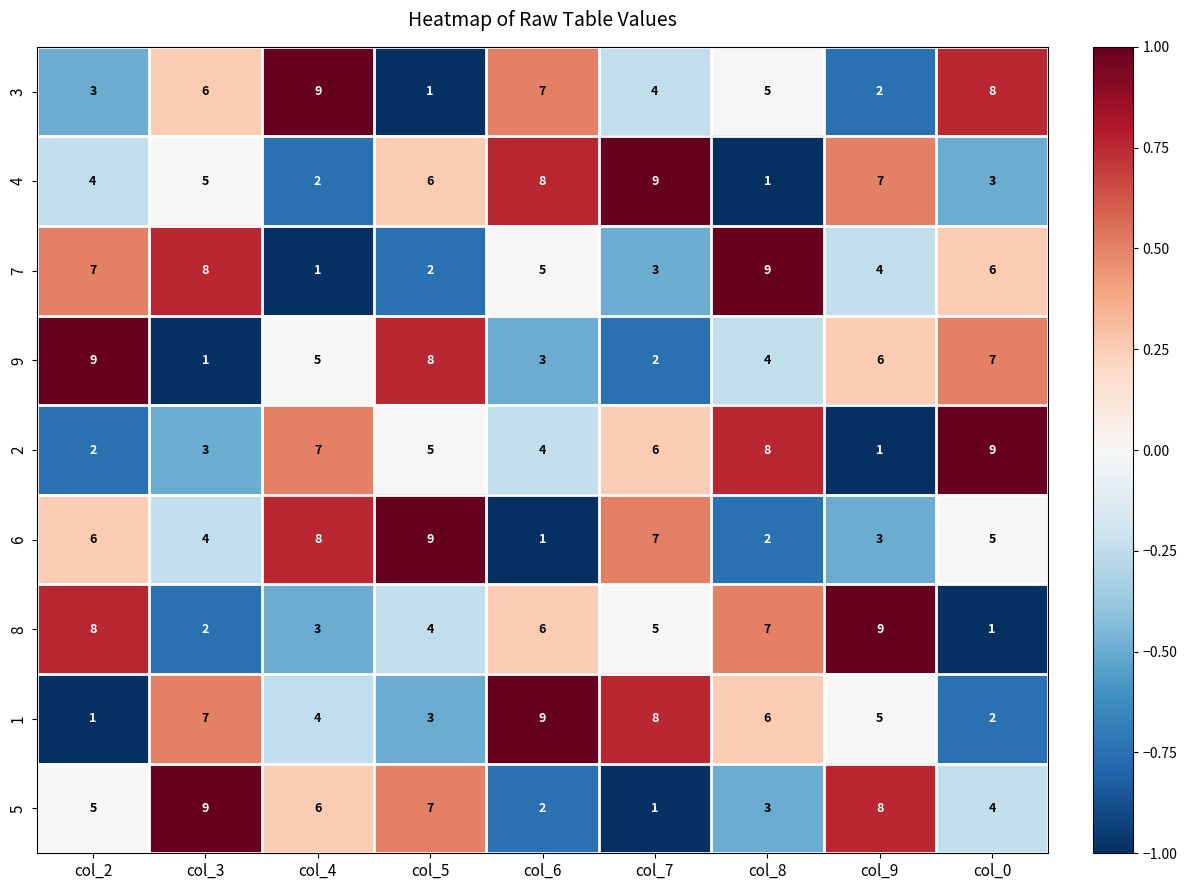

The 7 series shows 4 at col_0. True or false?

False